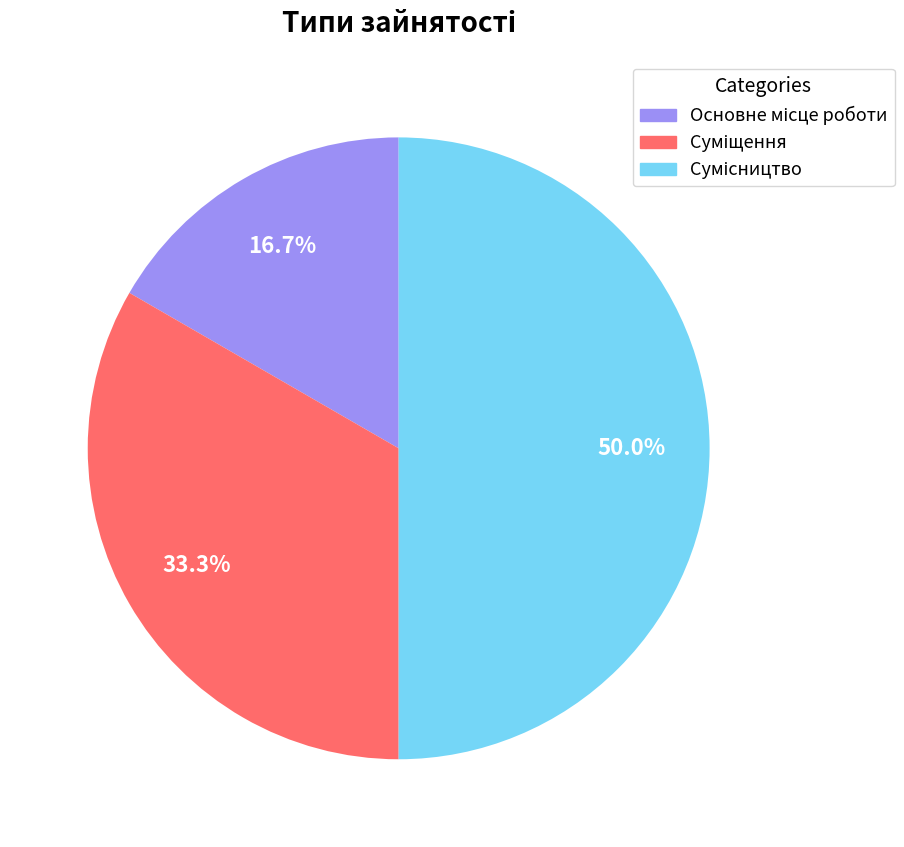

Is Основне місце роботи the majority of the pie?

No